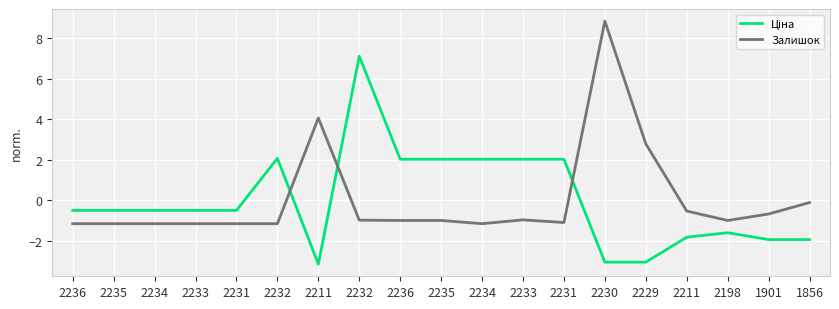

Does the chart display data point markers on the line(s)?

No